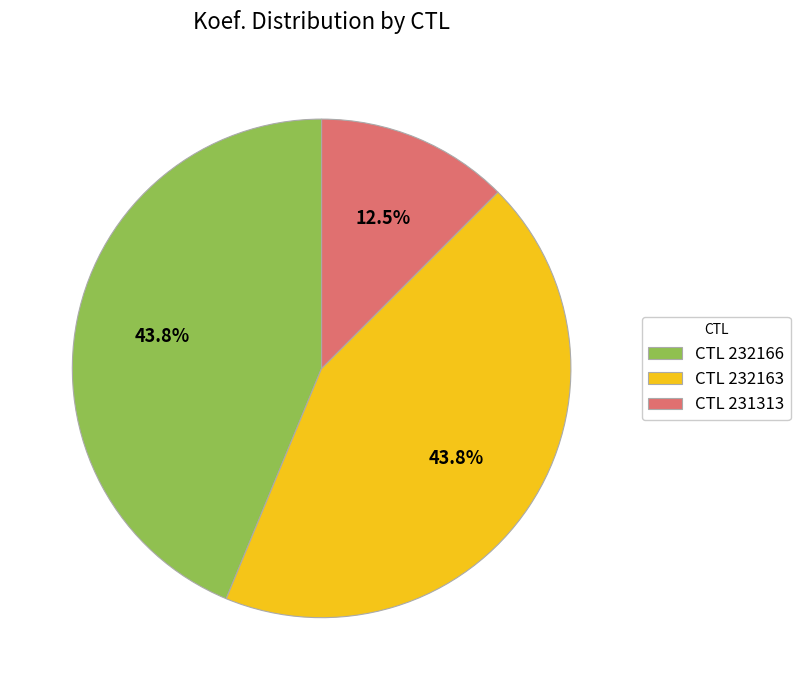

Combined, do CTL 231313 and CTL 232163 account for over 50%?

Yes